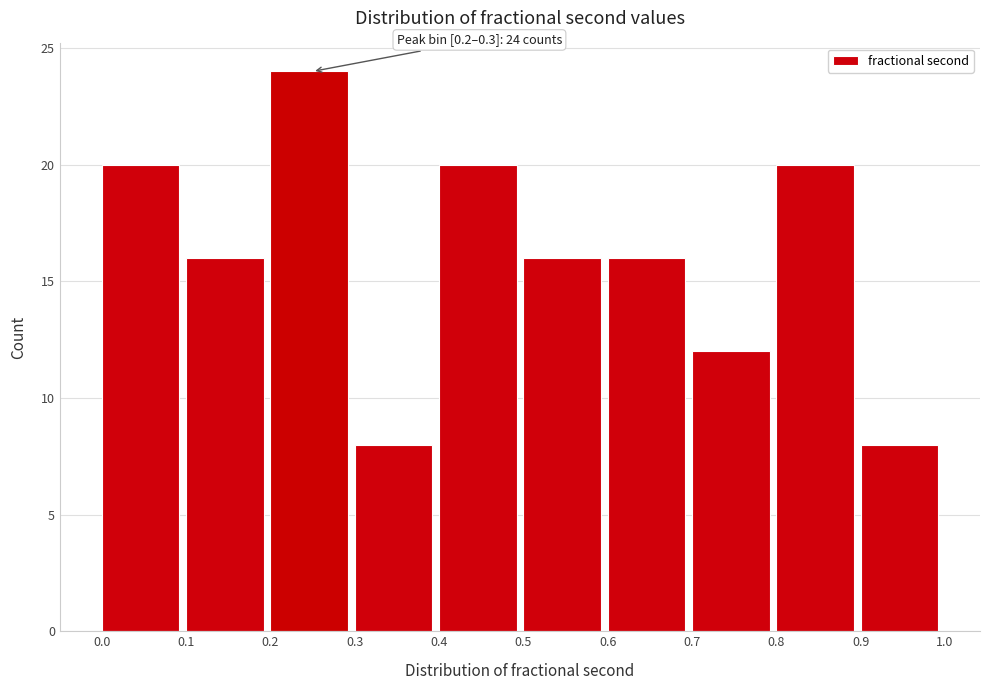

Over which range of the x-axis is the bar tallest?

0.2 to 0.3